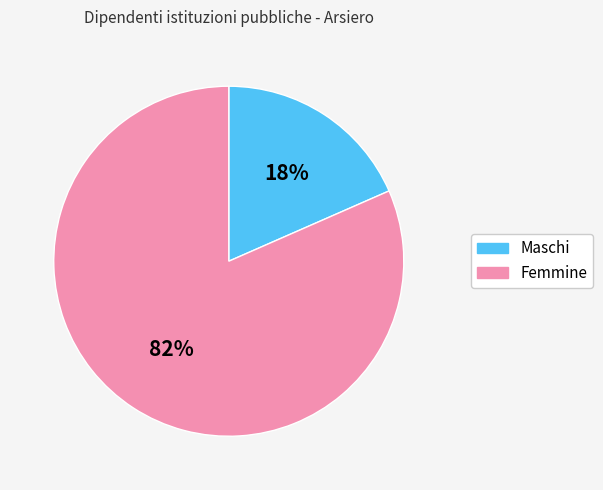

Rank the categories by value from highest to lowest.

Femmine, Maschi